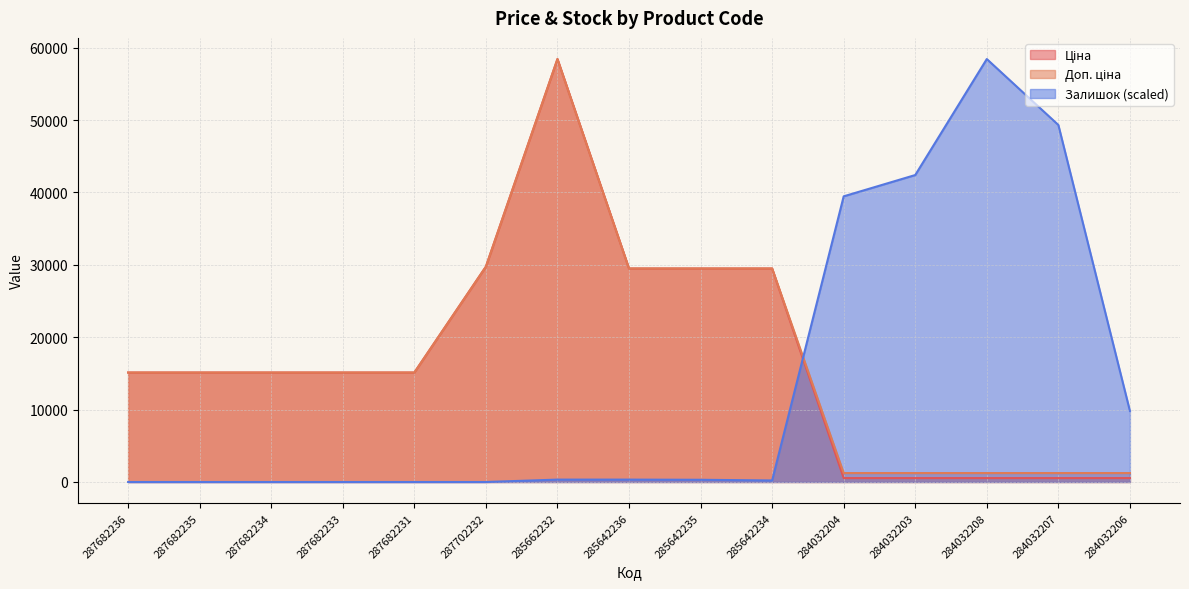

Which category has the lowest value in the Ціна series?

284032204